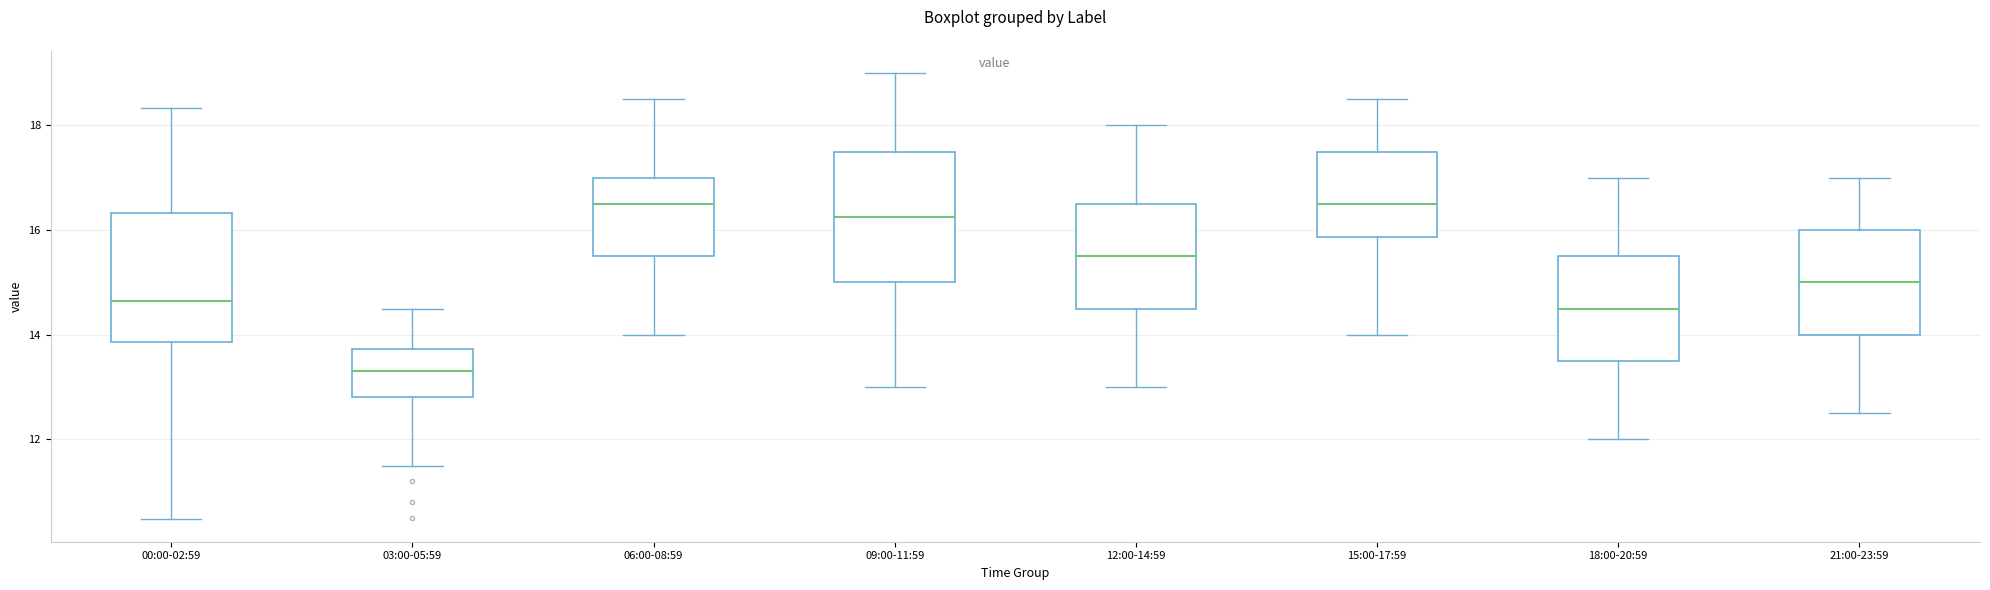

Reading left to right, transcribe this box plot: for each box, give where its median line is, the range the box spans, and where its two whiskers end, as read against the y-axis. The values are not printed on the chart, so give them approximately, as read against the axis.

00:00-02:59: median 14.6, box 13.8 to 16.4, whiskers 10.4 to 18.4
03:00-05:59: median 13.4, box 12.8 to 13.8, whiskers 11.6 to 14.6
06:00-08:59: median 16.6, box 15.6 to 17.0, whiskers 14.0 to 18.6
09:00-11:59: median 16.2, box 15.0 to 17.6, whiskers 13.0 to 19.0
12:00-14:59: median 15.6, box 14.6 to 16.6, whiskers 13.0 to 18.0
15:00-17:59: median 16.6, box 15.8 to 17.6, whiskers 14.0 to 18.6
18:00-20:59: median 14.6, box 13.6 to 15.6, whiskers 12.0 to 17.0
21:00-23:59: median 15.0, box 14.0 to 16.0, whiskers 12.6 to 17.0